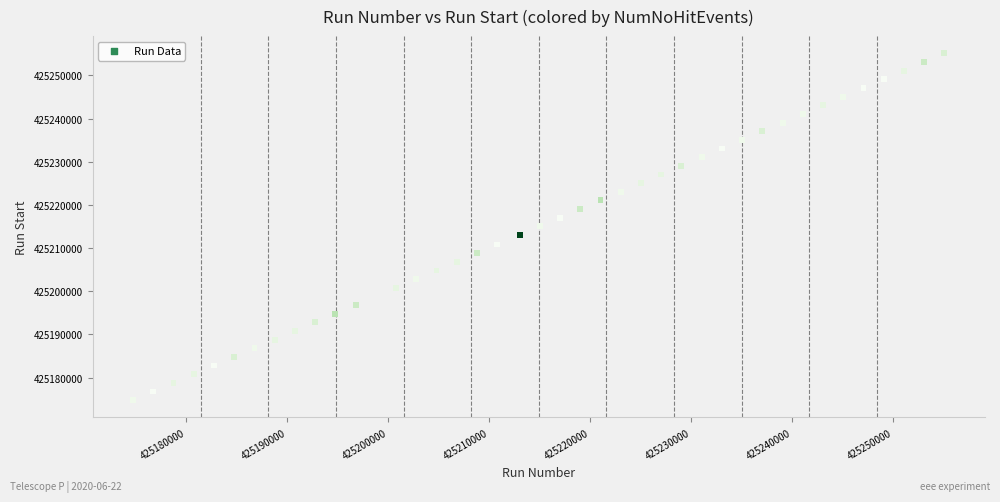

What is the range of Y values (max minus min)?

80315